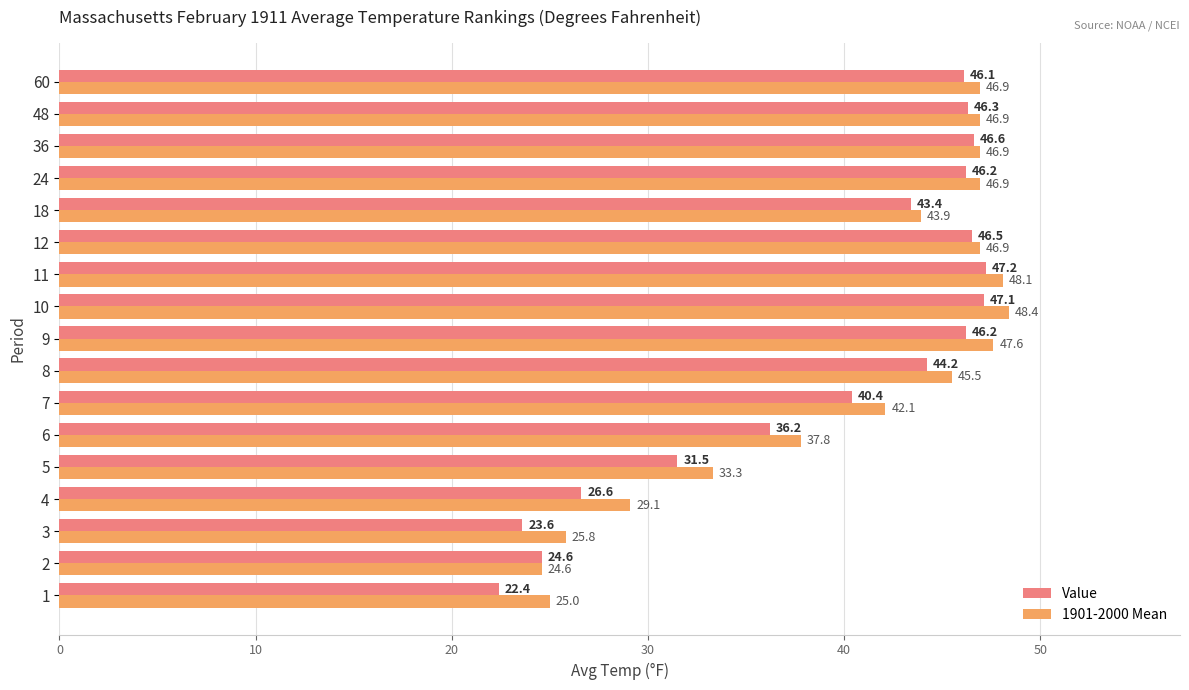

Which series has the widest spread of values?

Value